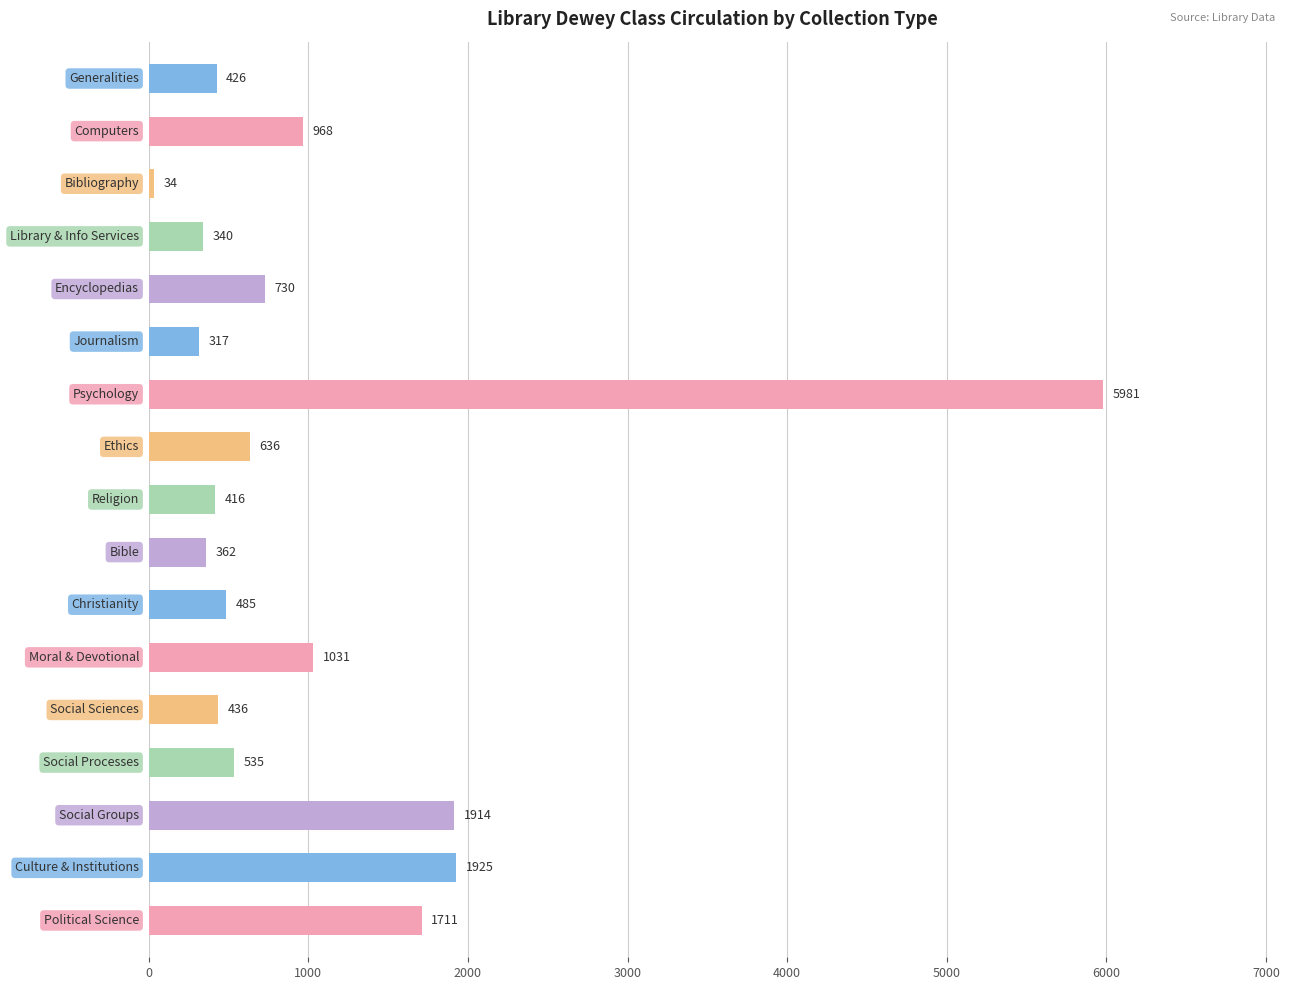

What is the value of the 3rd bar from the top?

34